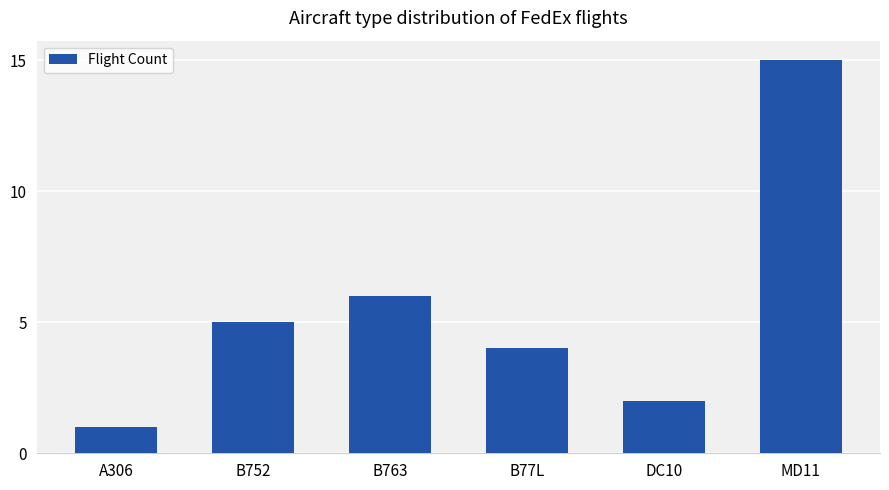

What is the minimum value shown in the chart?

1